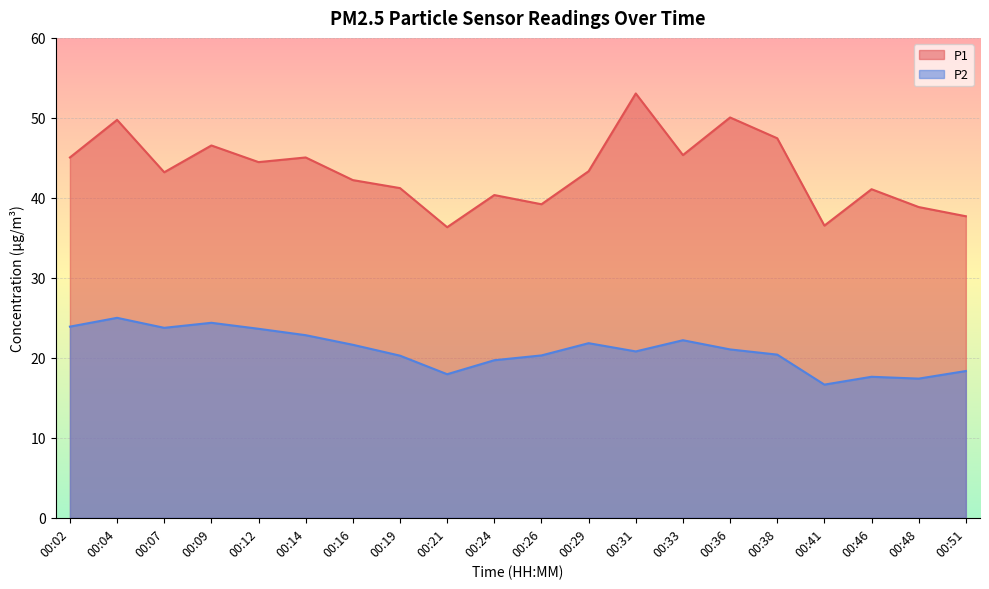

Rank the series at 00:41 from highest to lowest value.

P1, P2